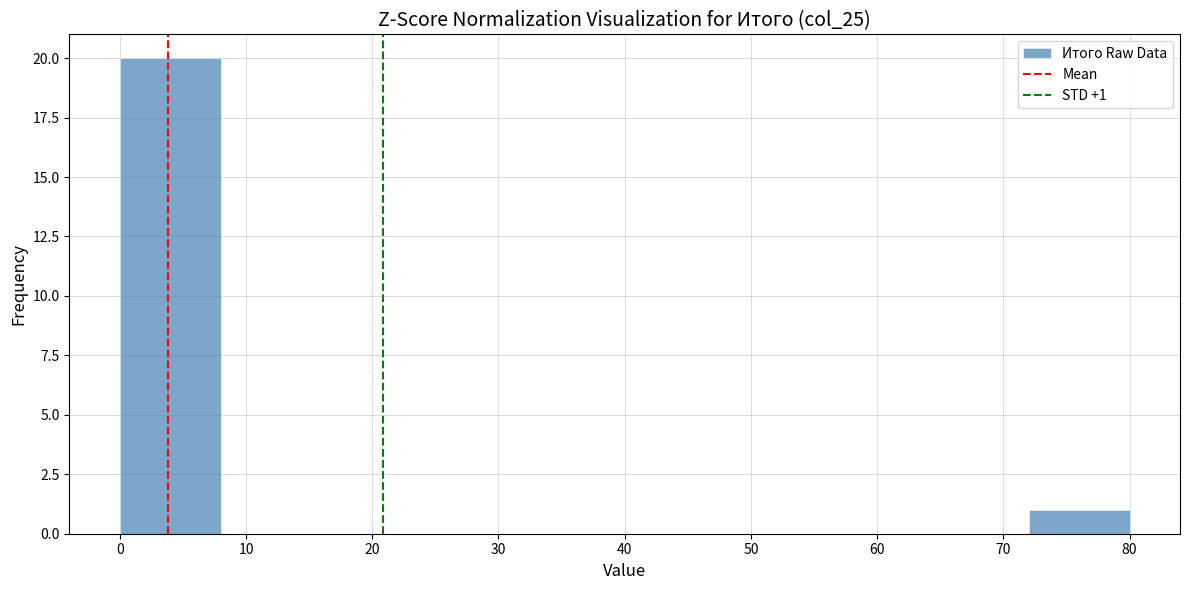

Over which range of the x-axis is the bar tallest?

0 to 8